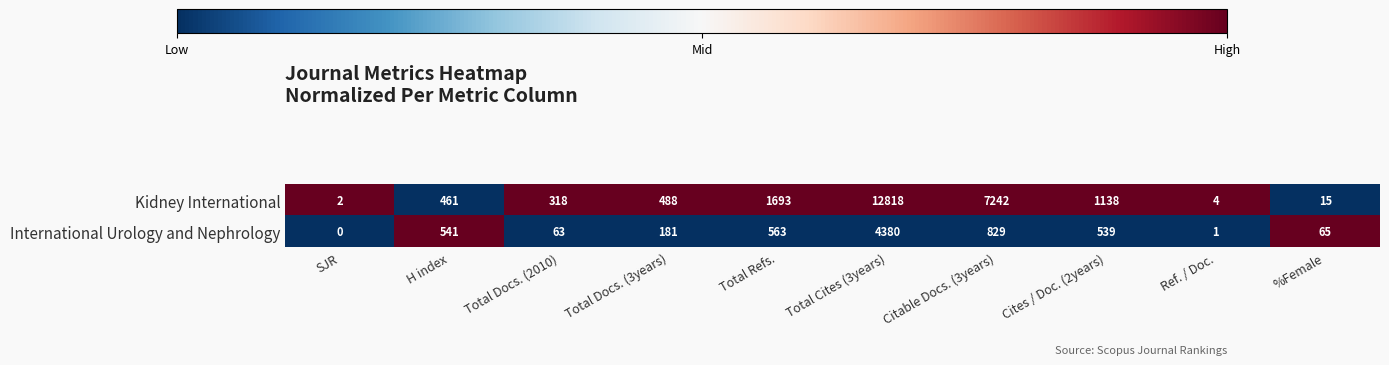

What is the spread (max minus min) of values at Total Refs.?

1130